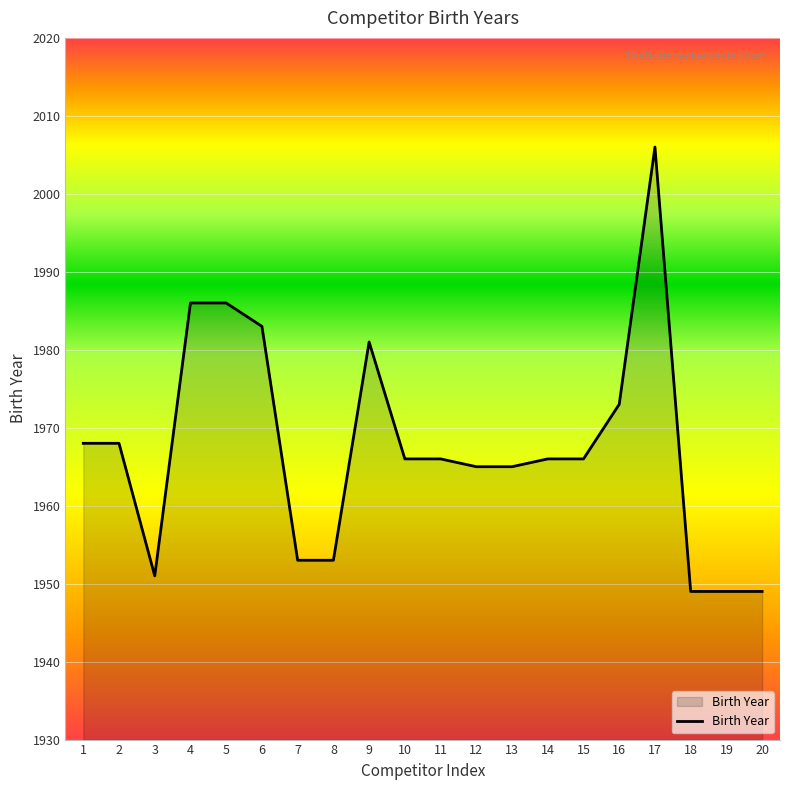

What is the smallest value displayed?

1949